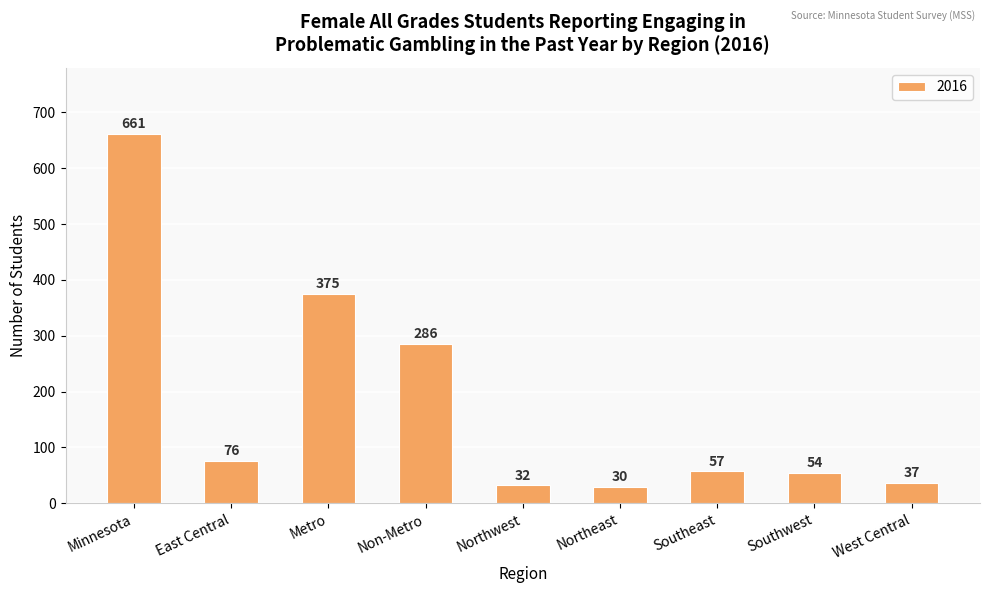

Which label corresponds to the largest value in the chart?

Minnesota